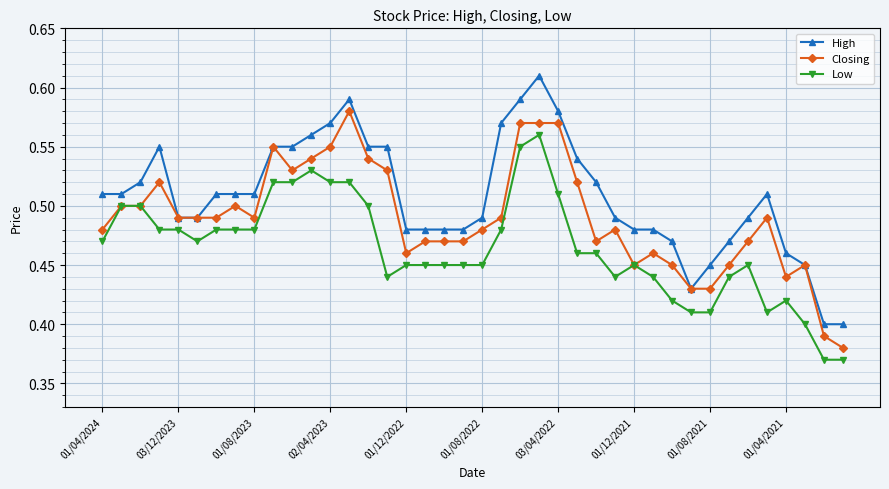

Does the chart display data point markers on the line(s)?

Yes